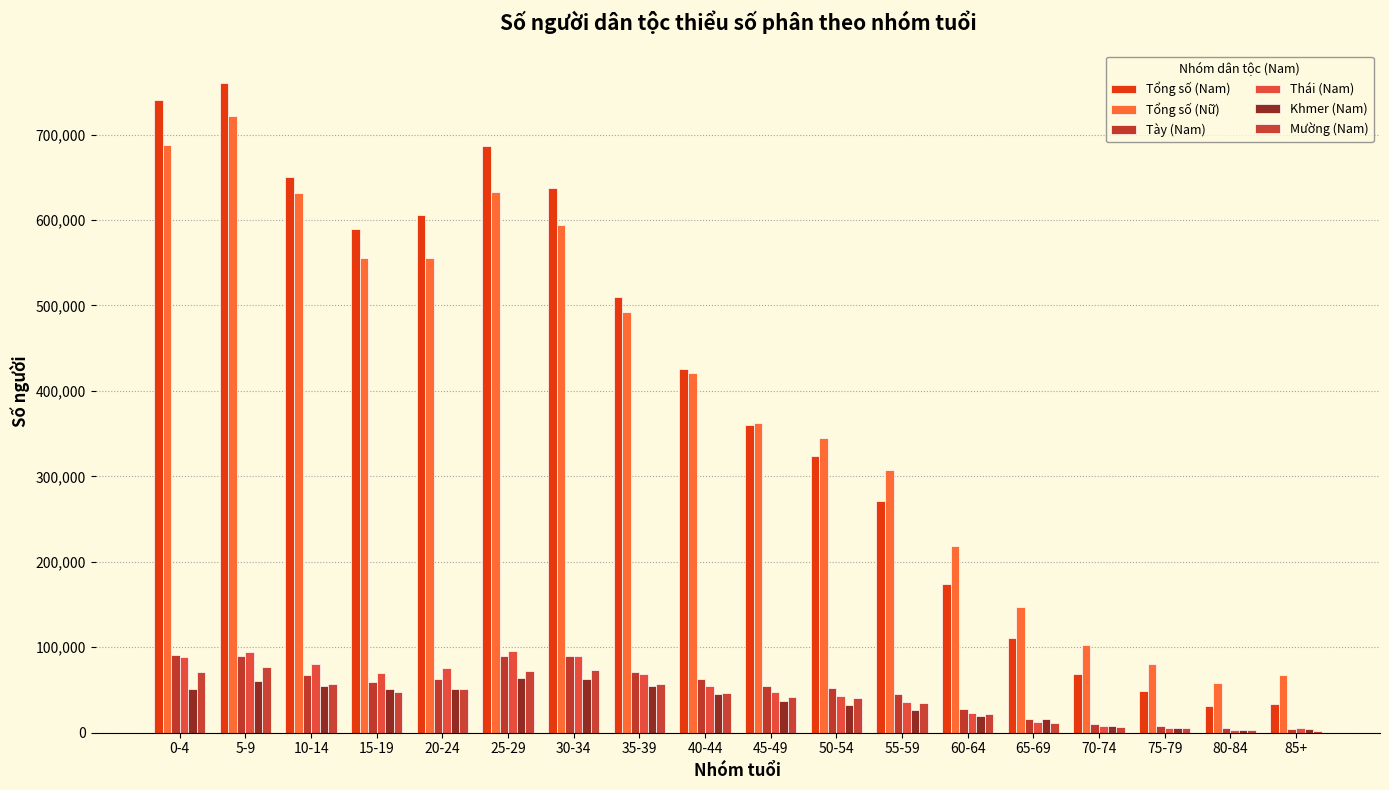

Which has a higher value, 30-34 or 10-14?

10-14